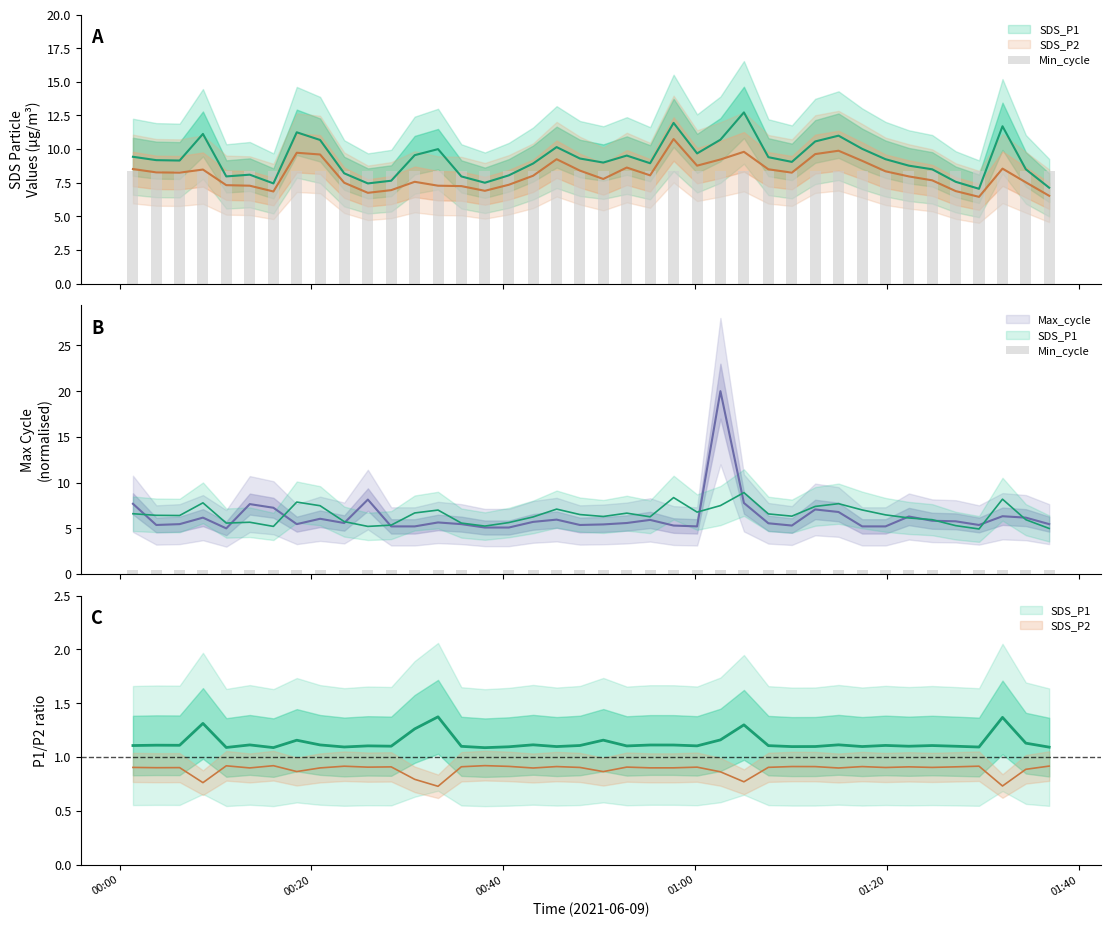

What is the difference between the maximum and minimum values in the SDS_P2 series?

4.3